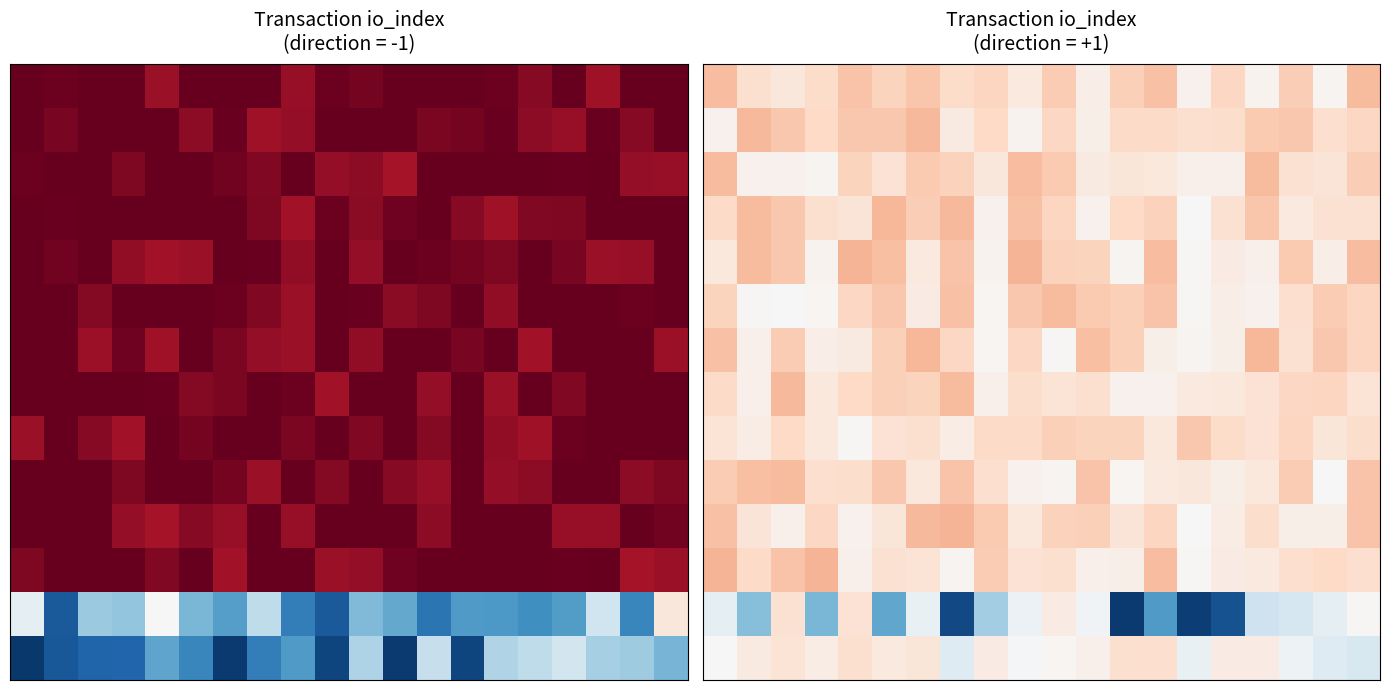

Which has a higher value, 7 or 15?

15